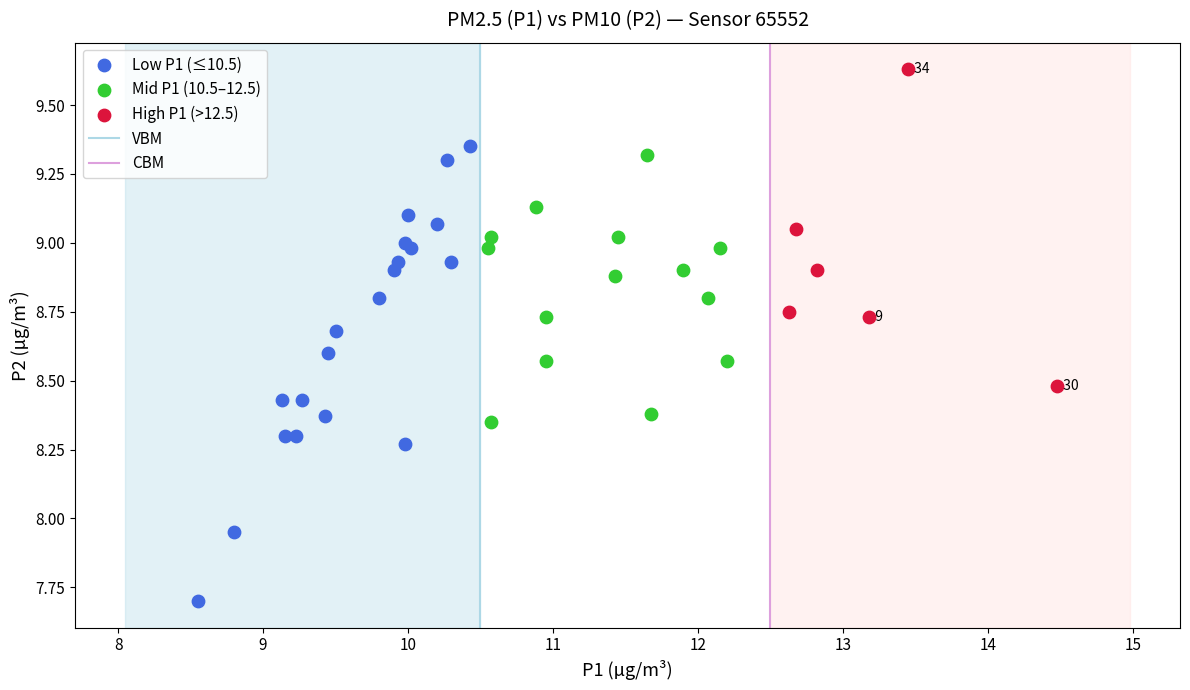

Which series has the widest spread of Y values?

Low P1 (≤10.5)